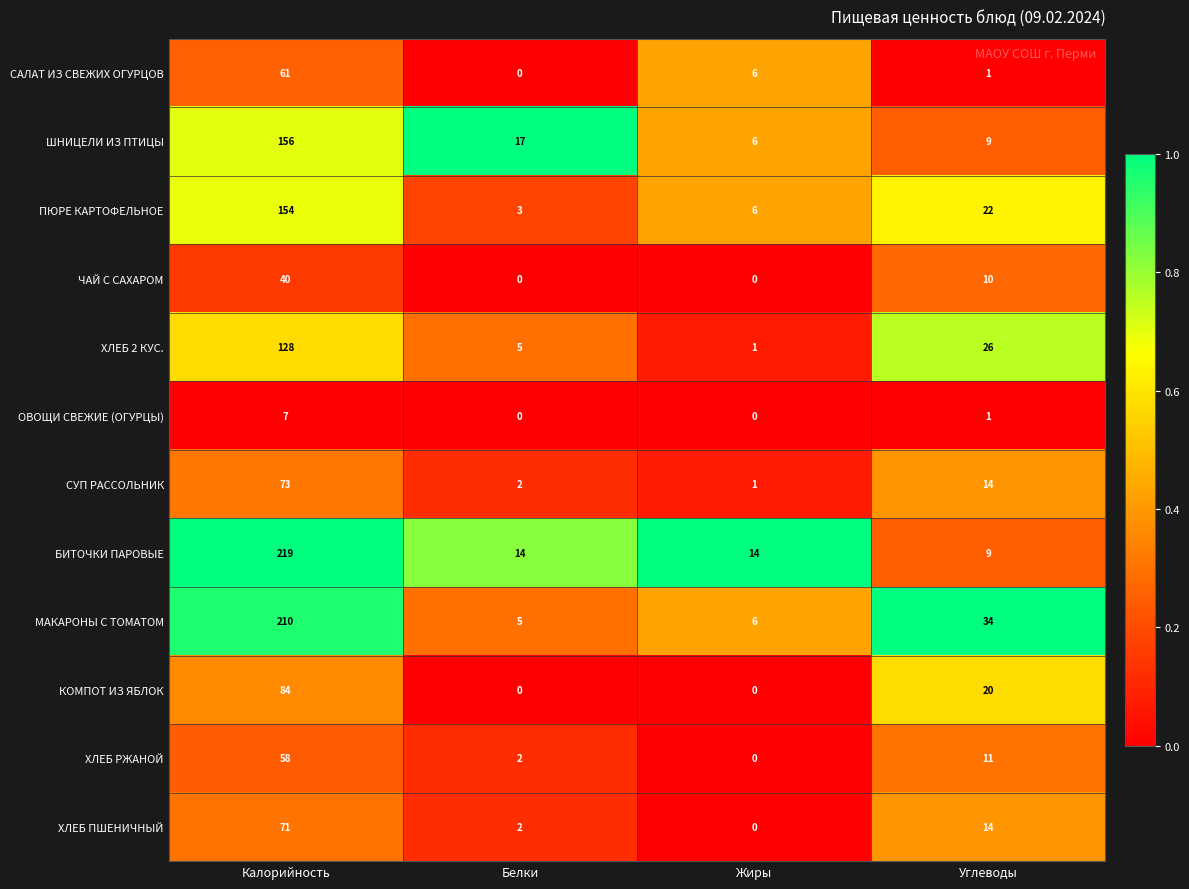

Which series has the widest spread of values?

БИТОЧКИ ПАРОВЫЕ